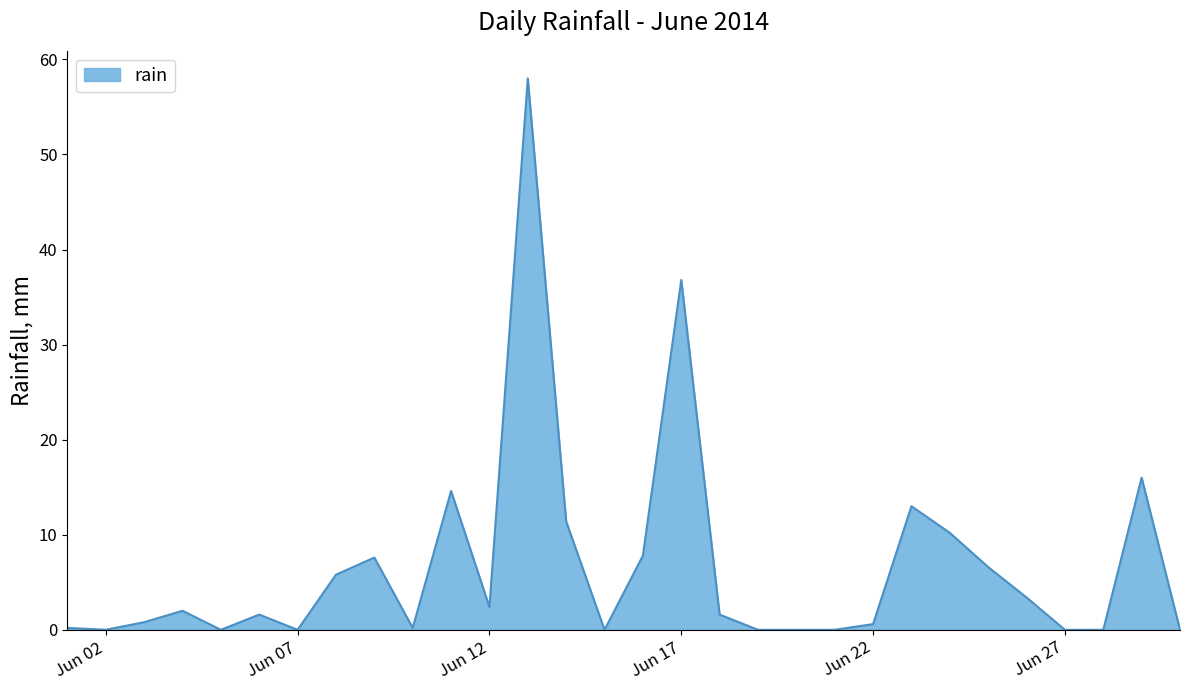

What is the greatest value displayed?

58.0